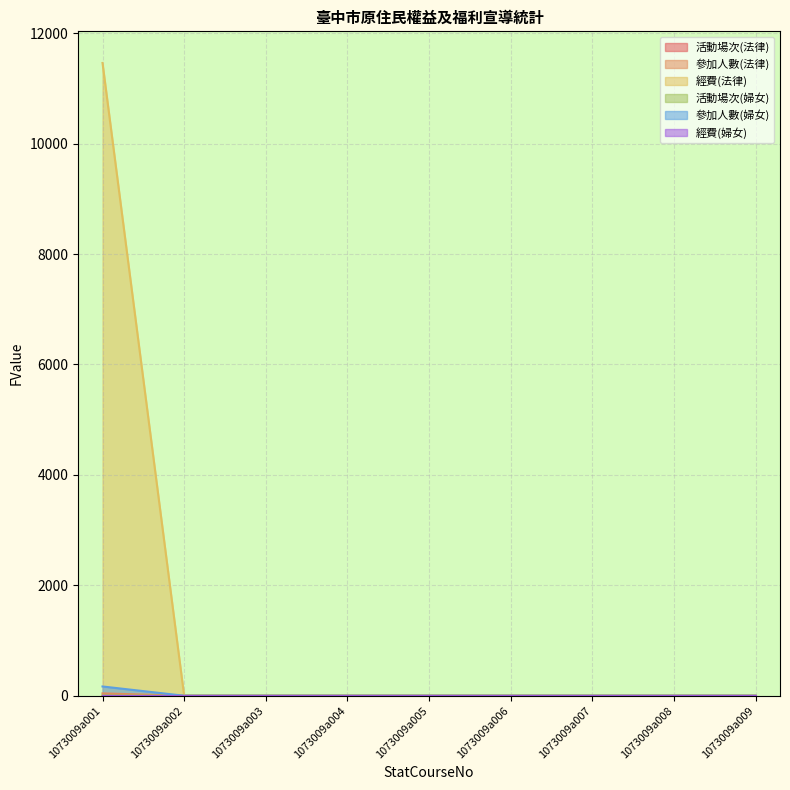

What is the highest value of the 經費(法律) series?

11460